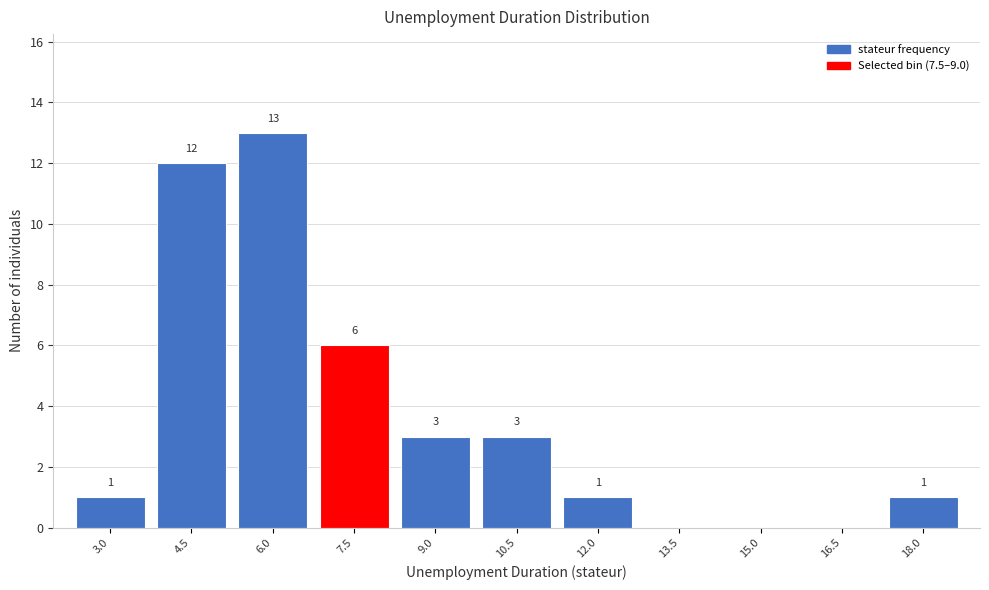

Reading left to right, what are all the values shown in this chart?

3.0=1	4.5=12	6.0=13	7.5=6	9.0=3	10.5=3	12.0=1	13.5=0	15.0=0	16.5=0	18.0=1